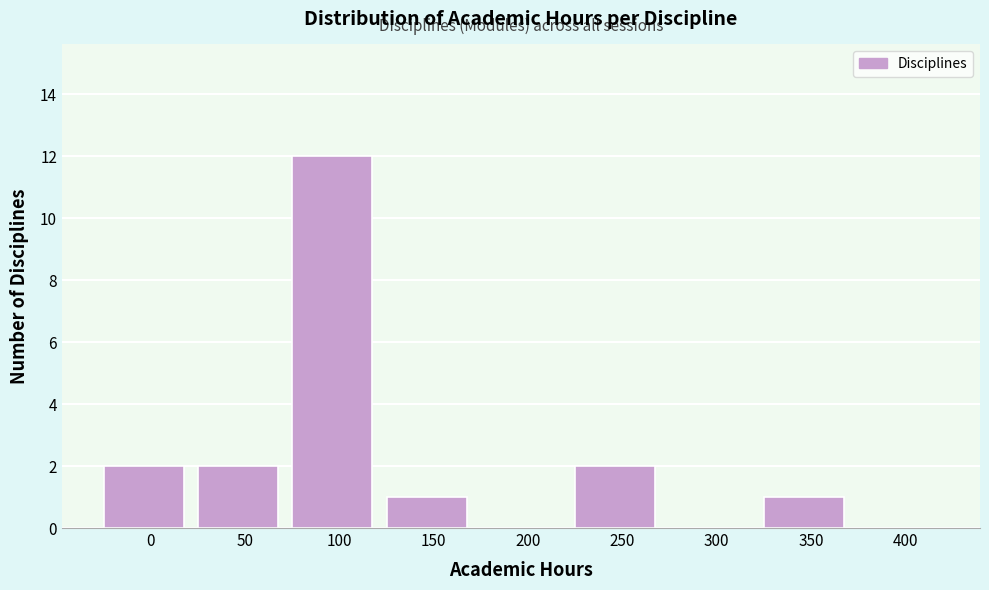

Reading left to right, extract all data points from this chart.

0=2	50=2	100=12	150=1	200=0	250=2	300=0	350=1	400=0